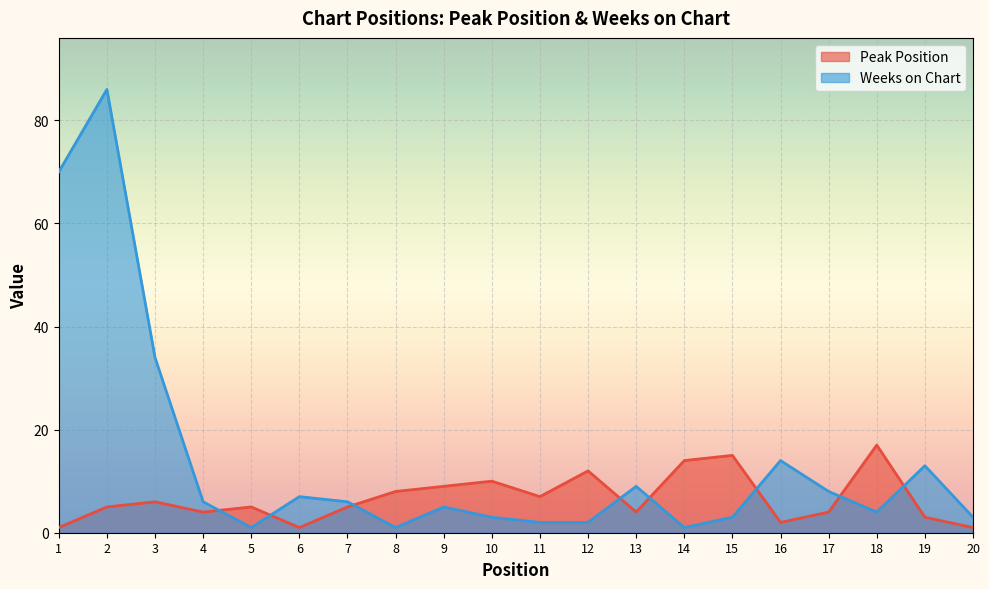

Is the value of Peak Position at 17 greater than the value of Weeks on Chart at 6?

No